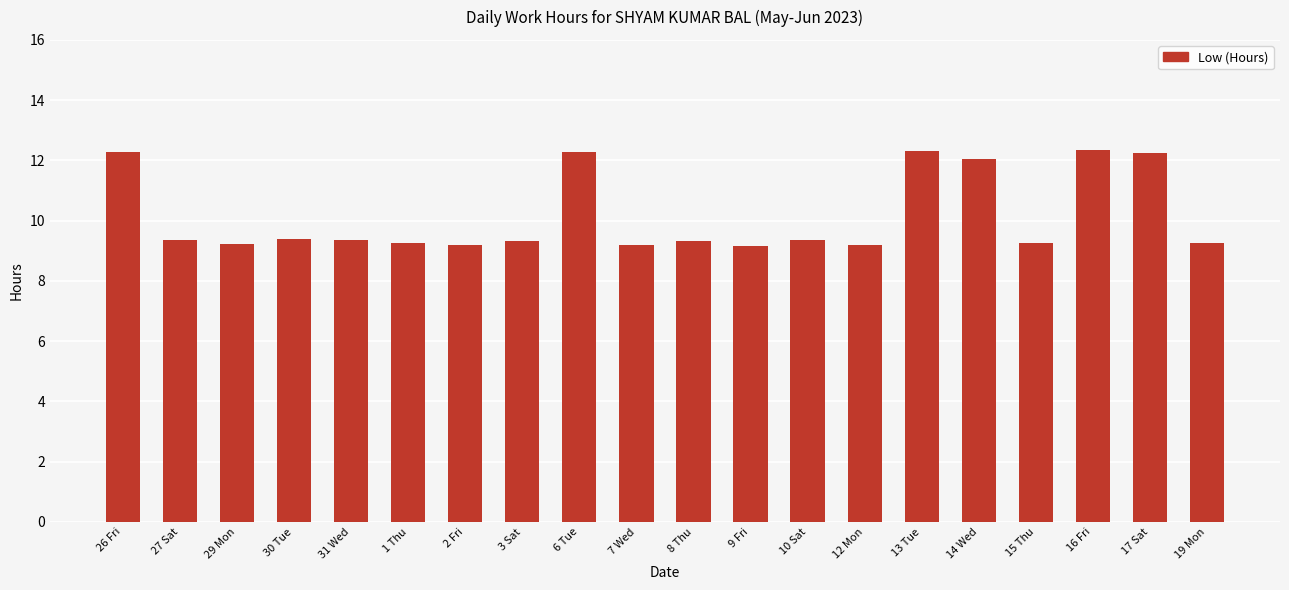

How many distinct data groups are displayed?

1